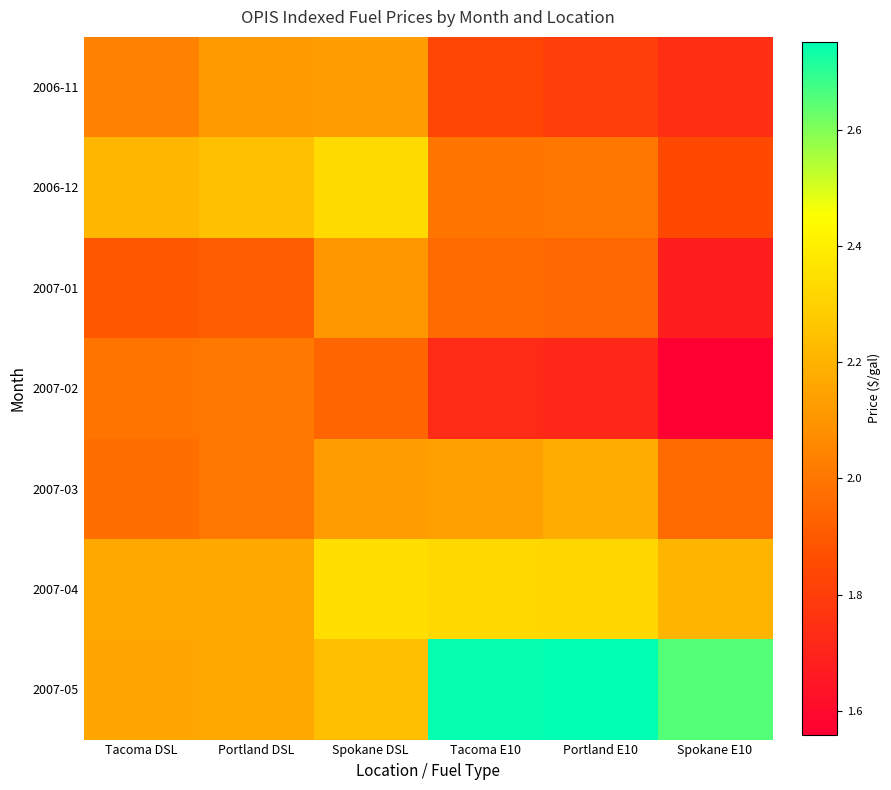

Reading right to left, transcribe all the data shown in this chart.

2006-11: Spokane E10=1.7	Portland E10=1.8	Tacoma E10=1.8	Spokane DSL=2.1	Portland DSL=2.1	Tacoma DSL=2.0
2006-12: Spokane E10=1.8	Portland E10=2.0	Tacoma E10=2.0	Spokane DSL=2.3	Portland DSL=2.2	Tacoma DSL=2.2
2007-01: Spokane E10=1.7	Portland E10=1.9	Tacoma E10=2.0	Spokane DSL=2.1	Portland DSL=1.9	Tacoma DSL=1.9
2007-02: Spokane E10=1.6	Portland E10=1.7	Tacoma E10=1.7	Spokane DSL=1.9	Portland DSL=2.0	Tacoma DSL=2.0
2007-03: Spokane E10=2.0	Portland E10=2.2	Tacoma E10=2.1	Spokane DSL=2.1	Portland DSL=2.0	Tacoma DSL=2.0
2007-04: Spokane E10=2.2	Portland E10=2.3	Tacoma E10=2.3	Spokane DSL=2.3	Portland DSL=2.2	Tacoma DSL=2.2
2007-05: Spokane E10=2.7	Portland E10=2.8	Tacoma E10=2.7	Spokane DSL=2.2	Portland DSL=2.2	Tacoma DSL=2.2